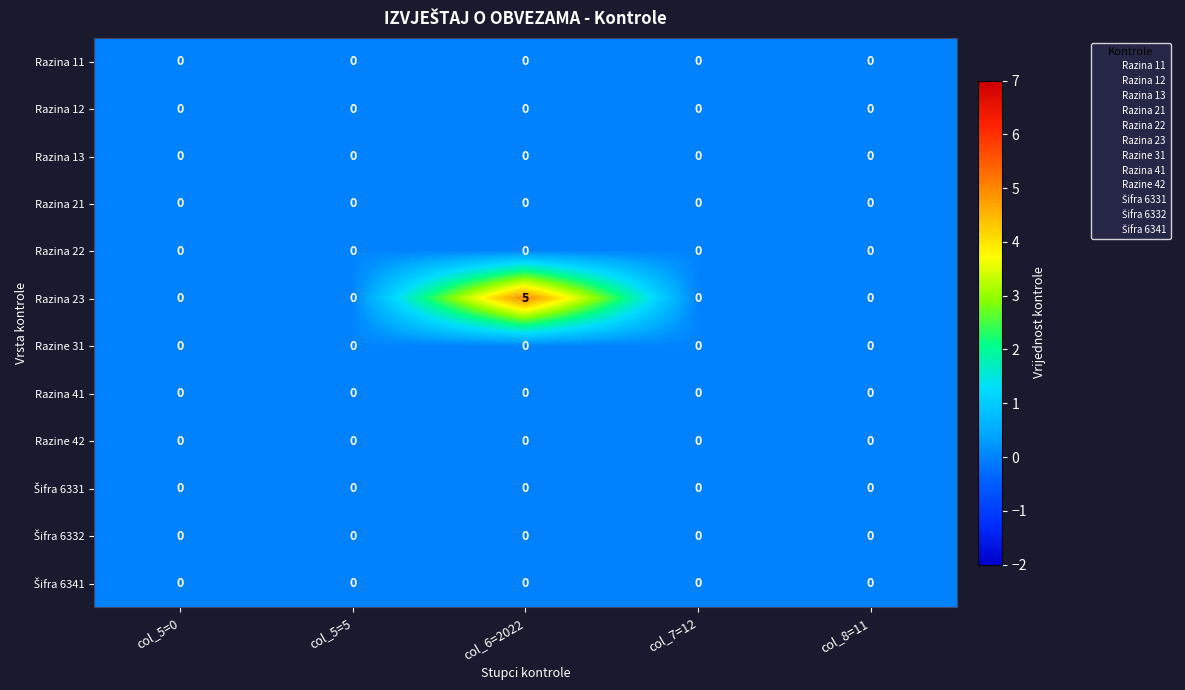

At how many categories does at least one series exceed 1?

1